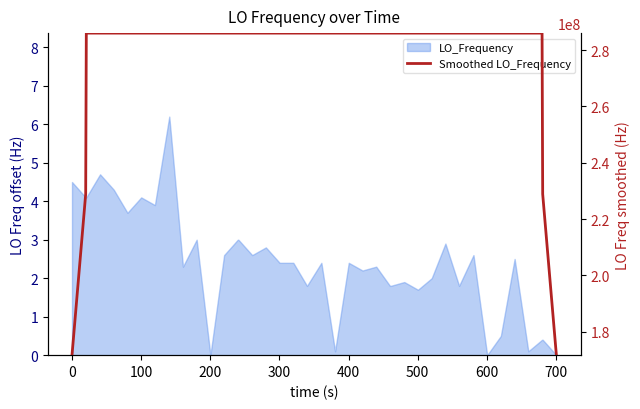

Is it true that the value at 28 is 158055815.9?

False